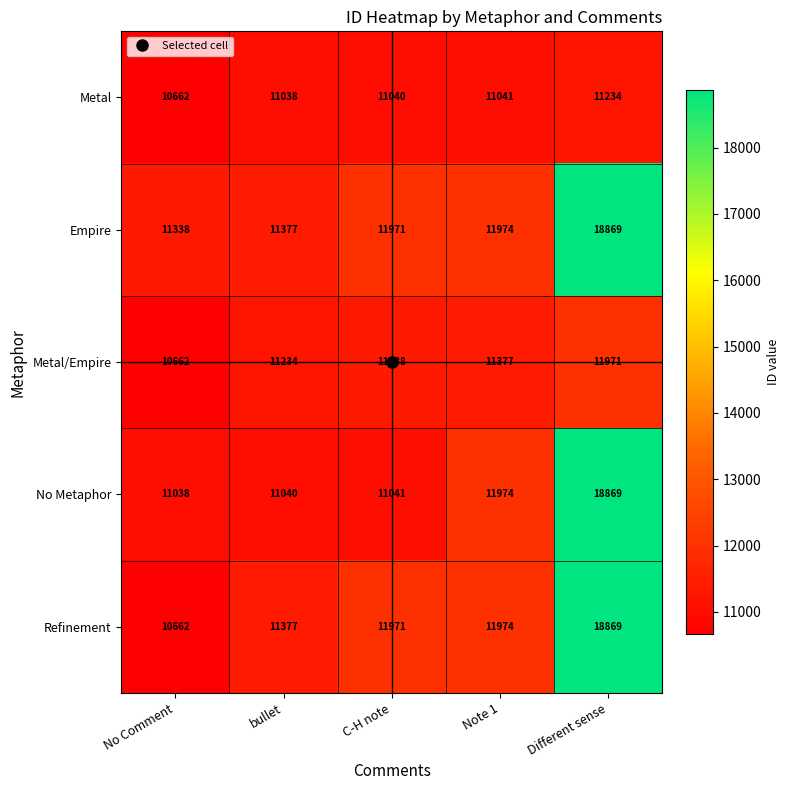

Between No Comment and bullet, which series saw the biggest shift?

Refinement